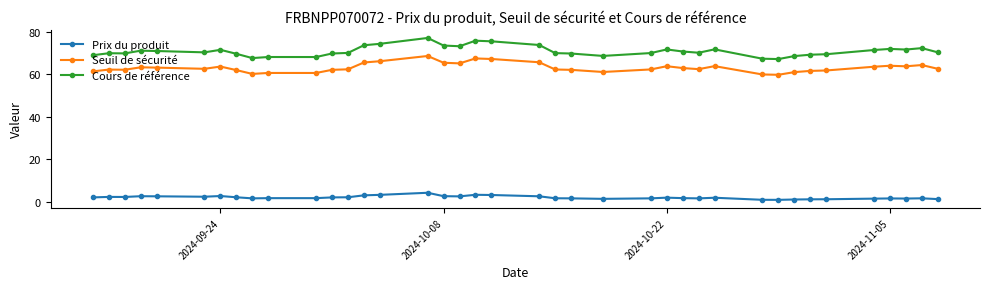

How many interior local peaks does the Cours de référence series have?

10